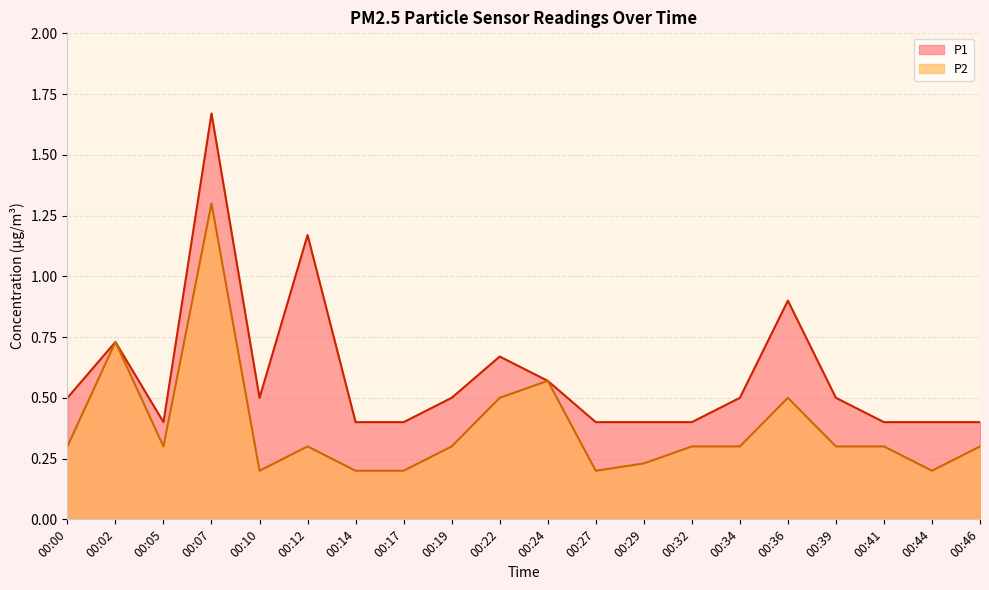

The value of P1 at 00:24 is 0.9. True or false?

False